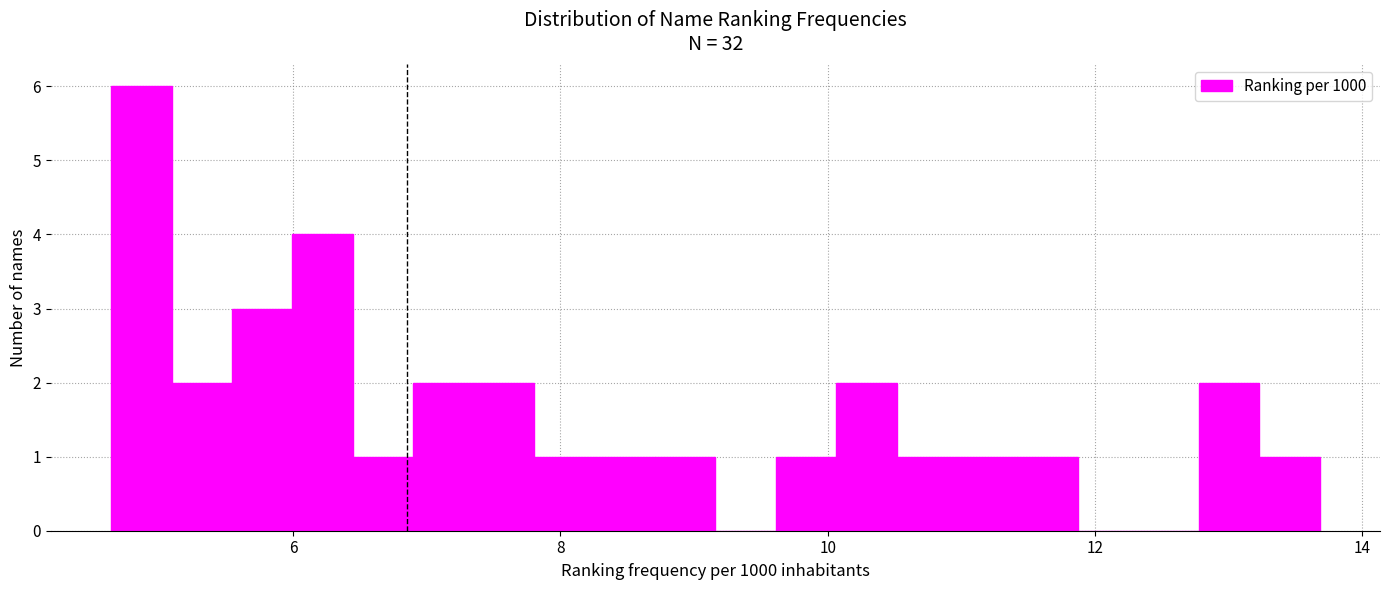

Read against the x-axis, roughly where is the centre of the tallest bar?

4.8